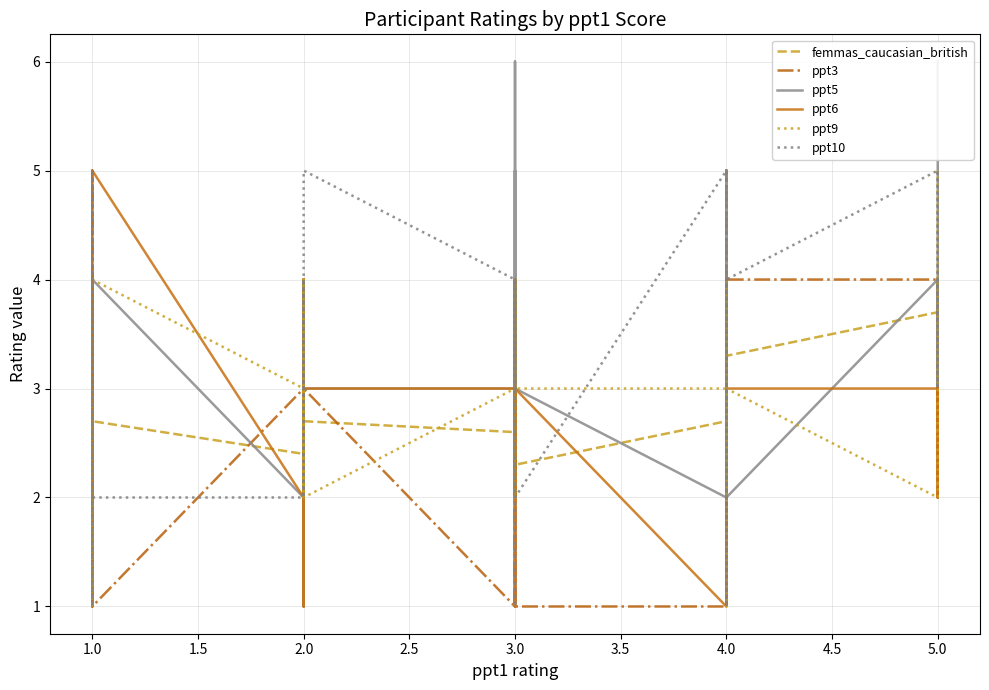

At which label is ppt5 closest to 3?

1.0